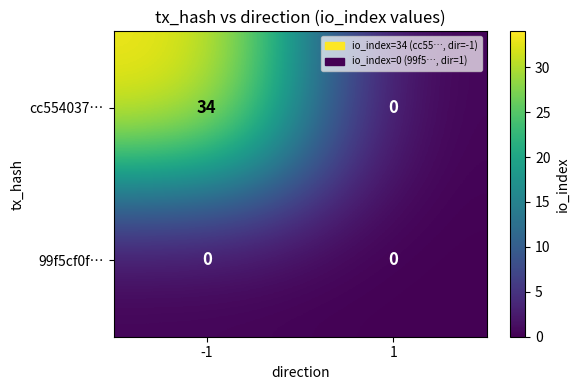

Reading right to left, extract all data points from this chart.

cc554037…: 1=0	-1=34
99f5cf0f…: 1=0	-1=0